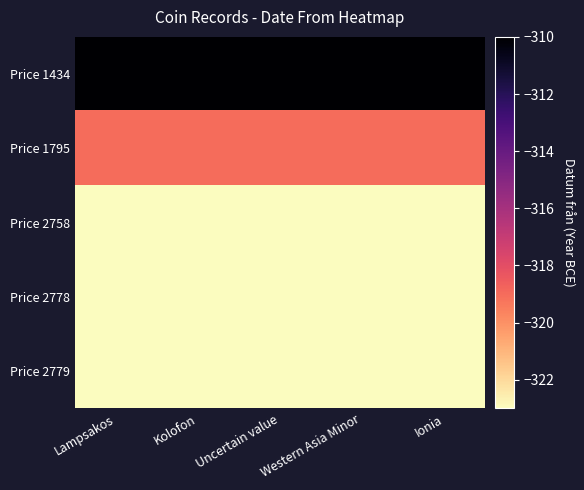

Which series has the largest range (max minus min)?

Price 1434